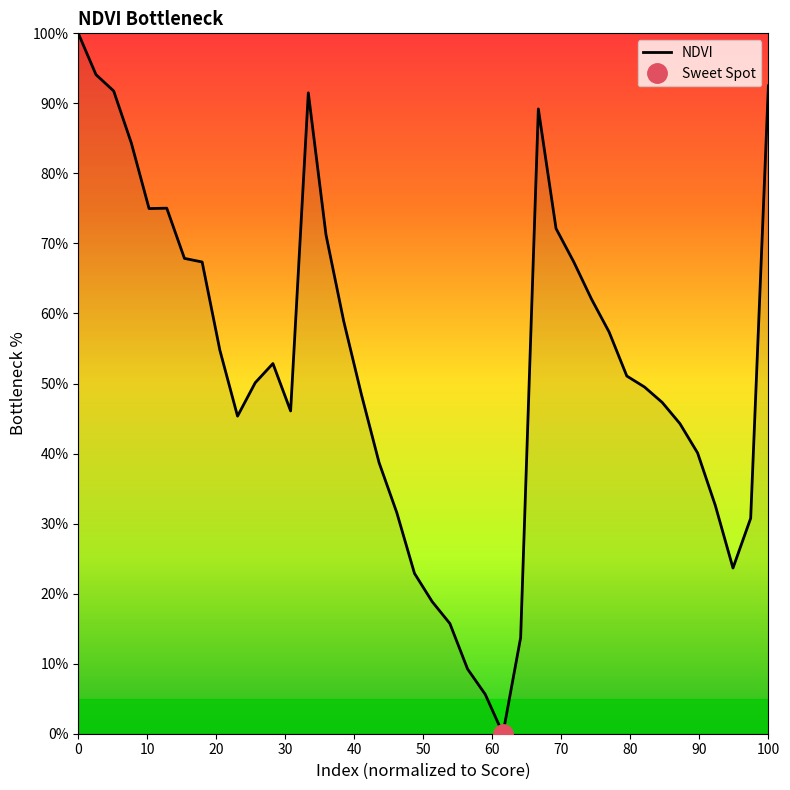

What is the maximum value for NDVI?

100.0